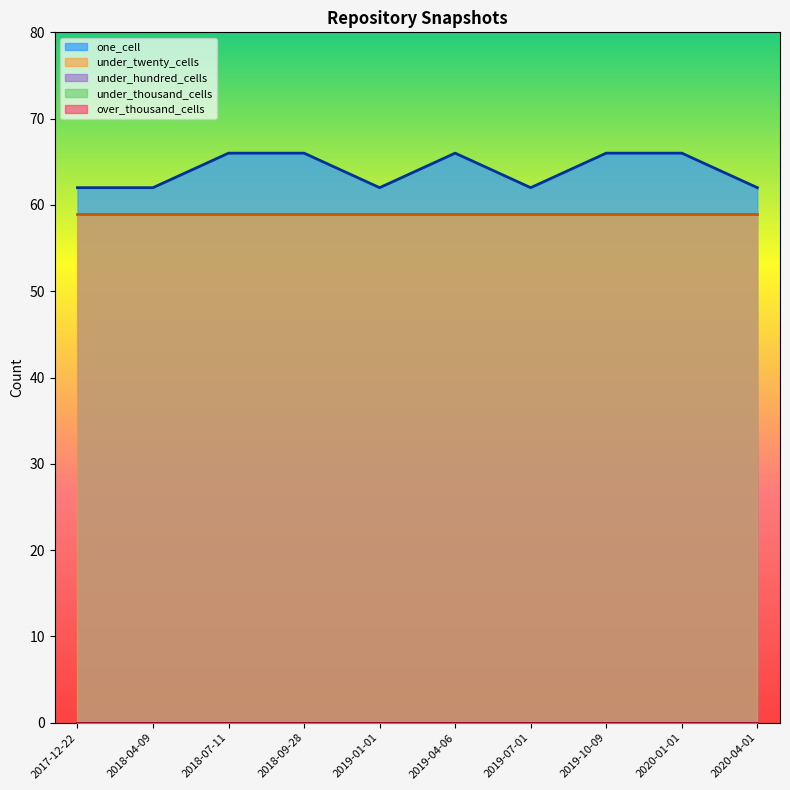

Which series has the widest spread of values?

one_cell